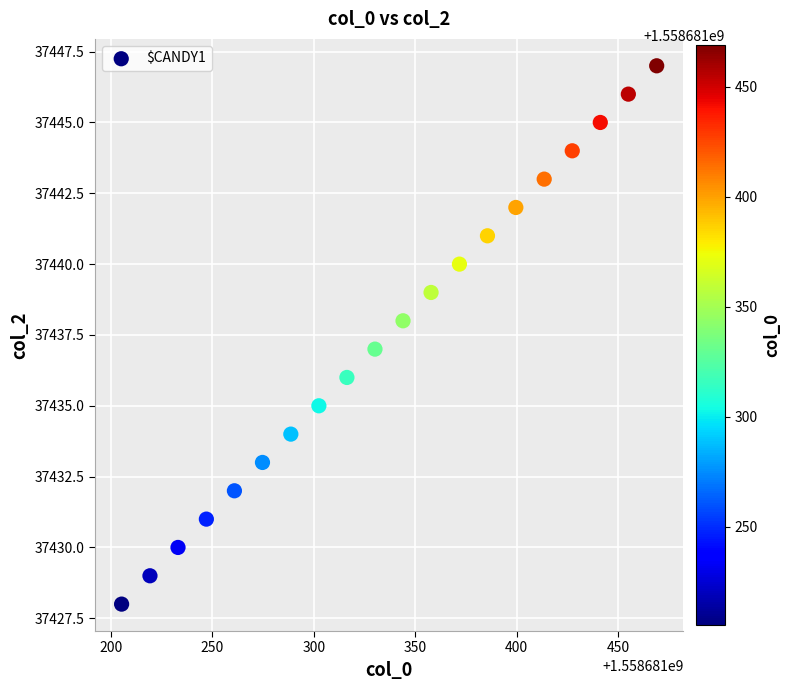

What is the range of Y values (max minus min)?

19